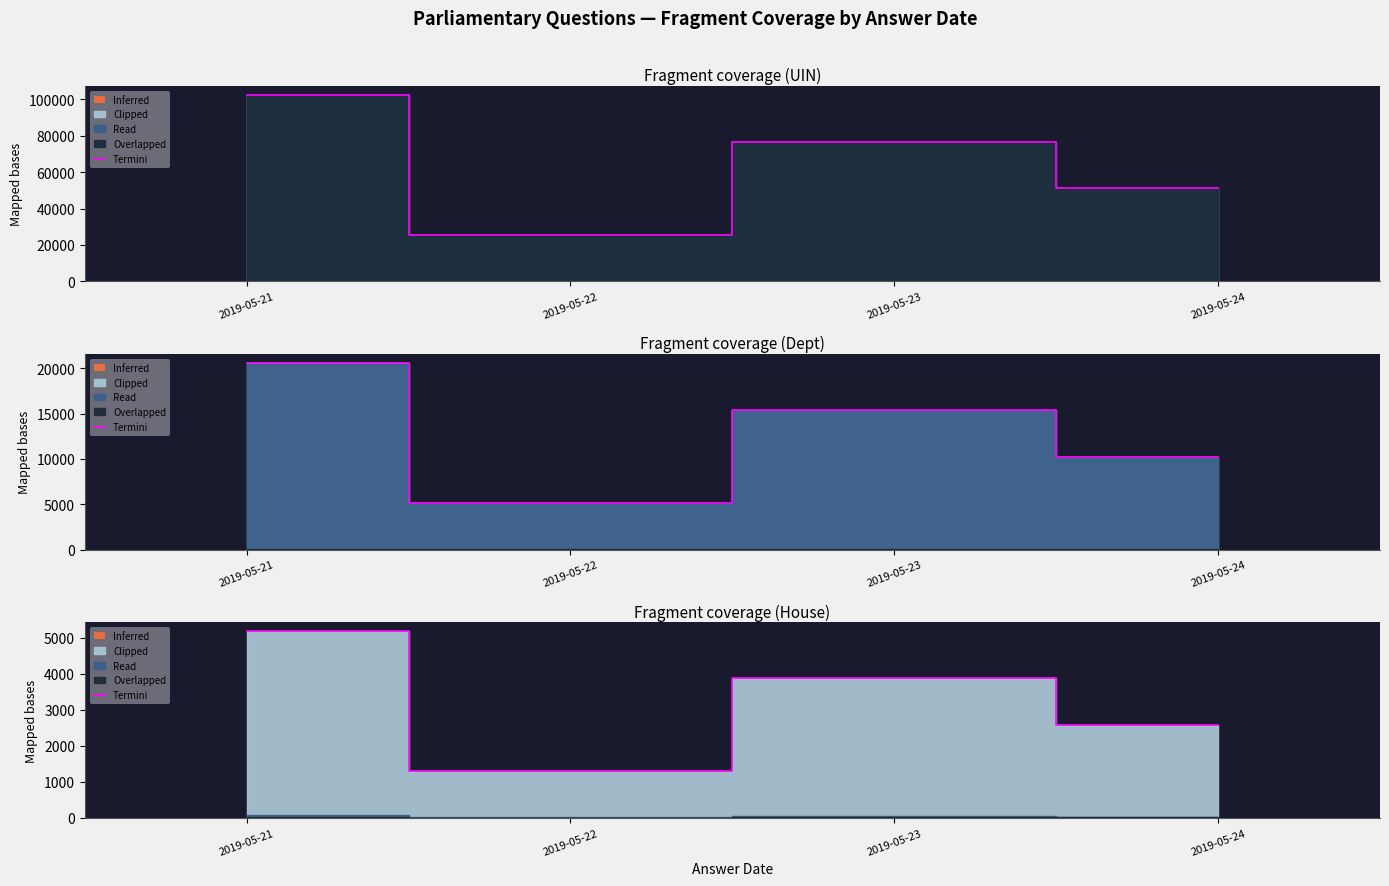

List the labels in order of value, smallest first.

2019-05-22, 2019-05-24, 2019-05-23, 2019-05-21